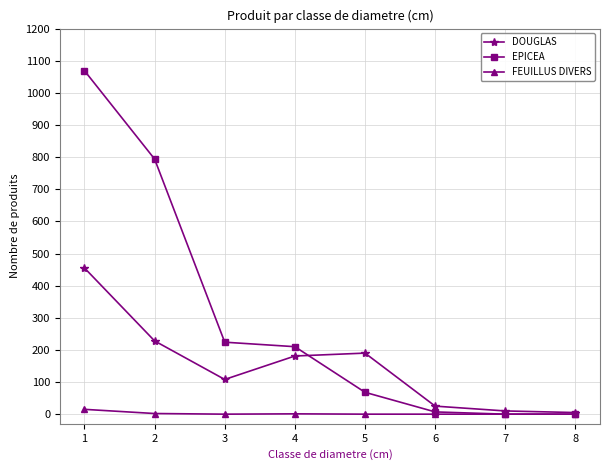

Rank the series by their maximum value, from highest to lowest.

EPICEA, DOUGLAS, FEUILLUS DIVERS